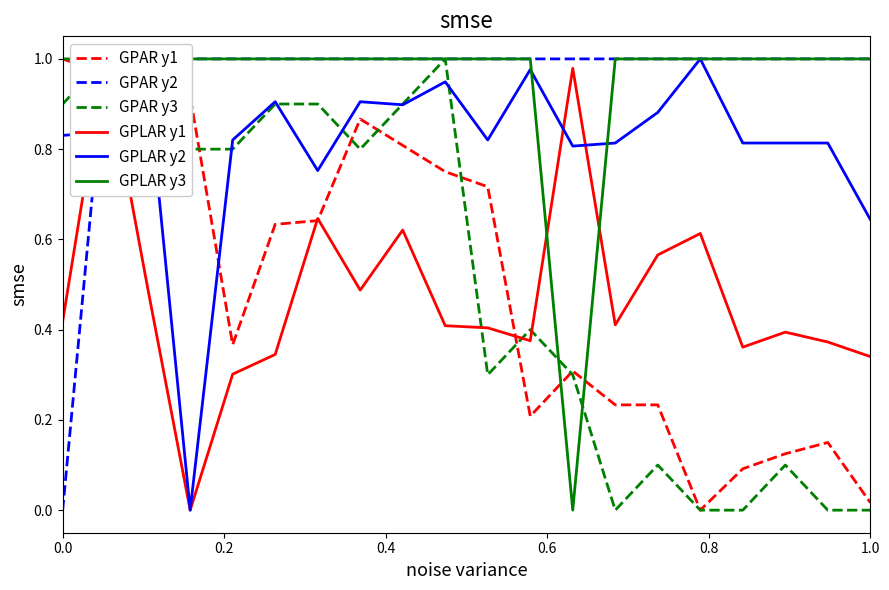

Which has a higher value, 9 or 15?

9